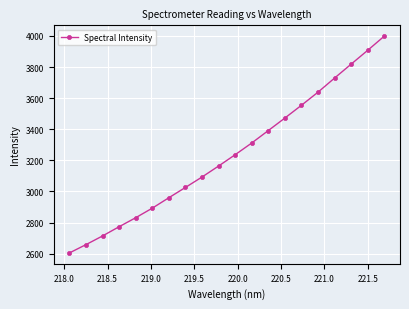

What is the maximum value shown in the chart?

3998.5